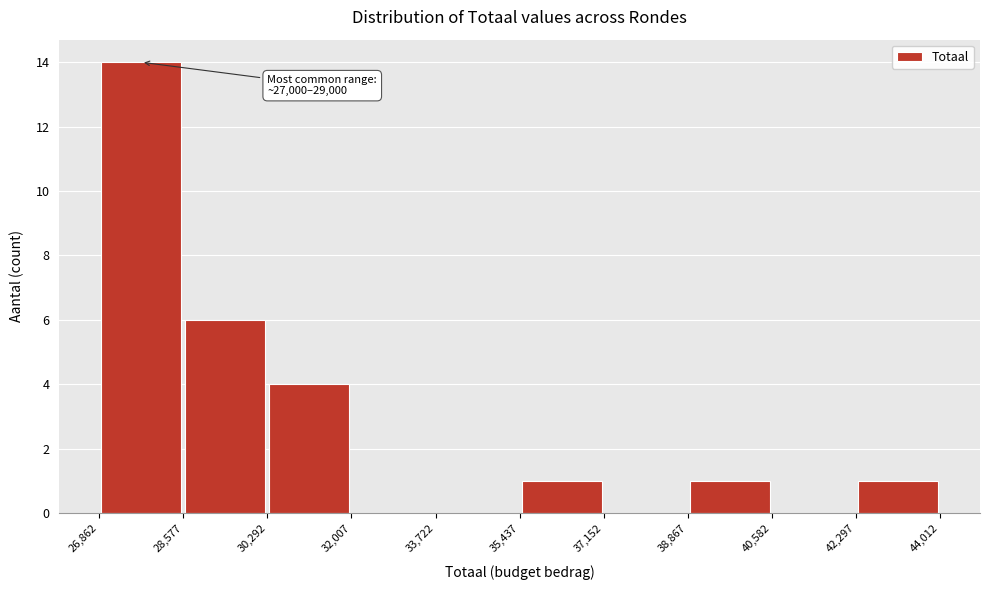

Which range on the x-axis has the tallest bar?

26,862 to 28,577